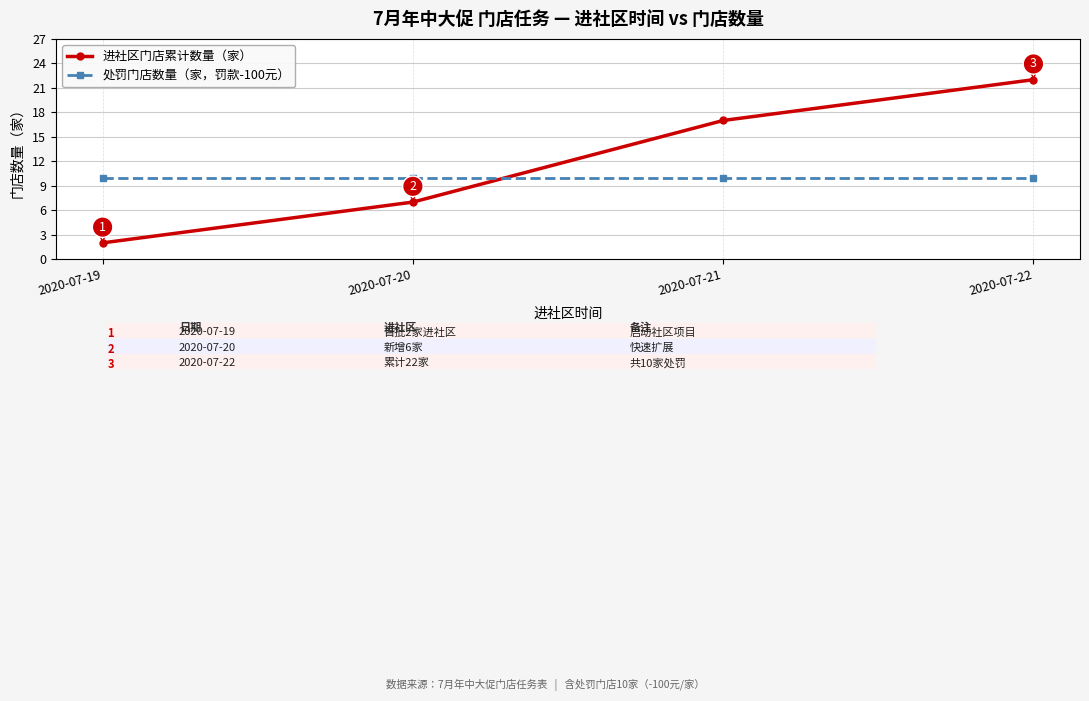

What is the approximate value of 处罚门店数量（家，罚款-100元） at 2020-07-20?

10